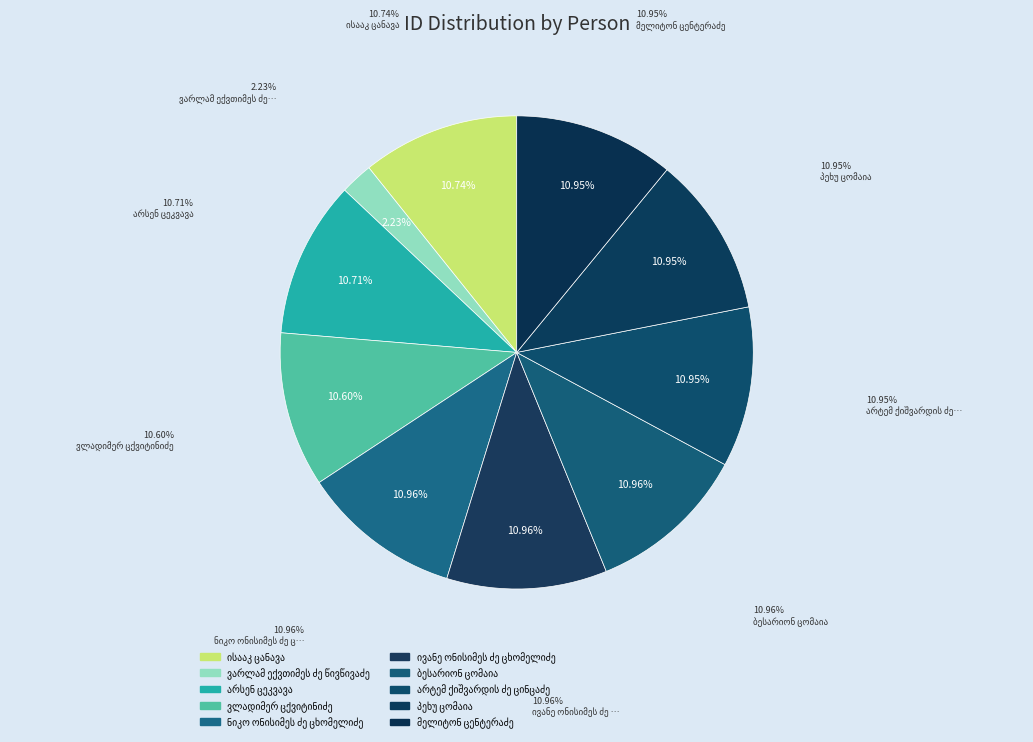

Does ნიკო ონისიმეს ძე ცხომელიძე represent more than half of the total?

No